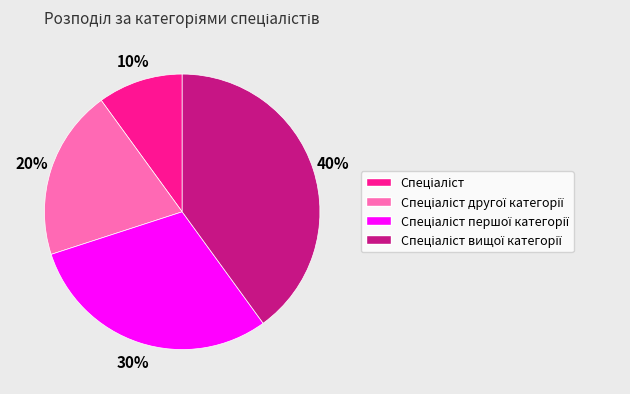

To the nearest percent, what is the difference between the largest and smallest slice percentages?

30%